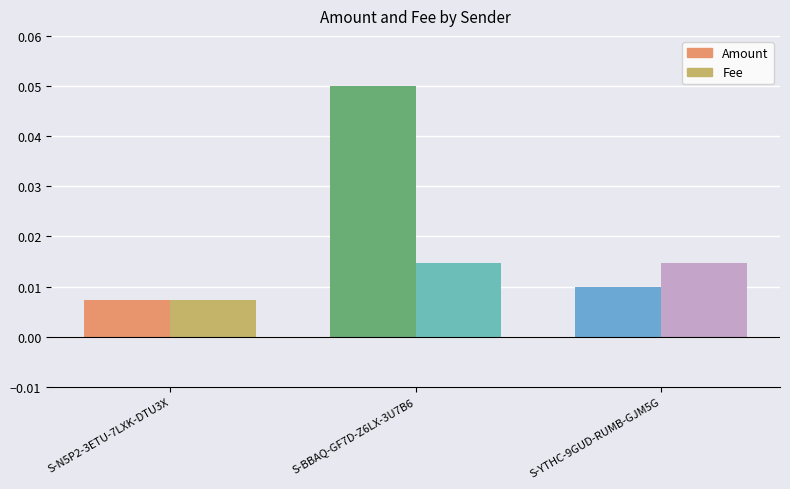

Reading left to right, transcribe all the data shown in this chart.

Amount: 0.0	0.1	0.0
Fee: 0.0	0.0	0.0